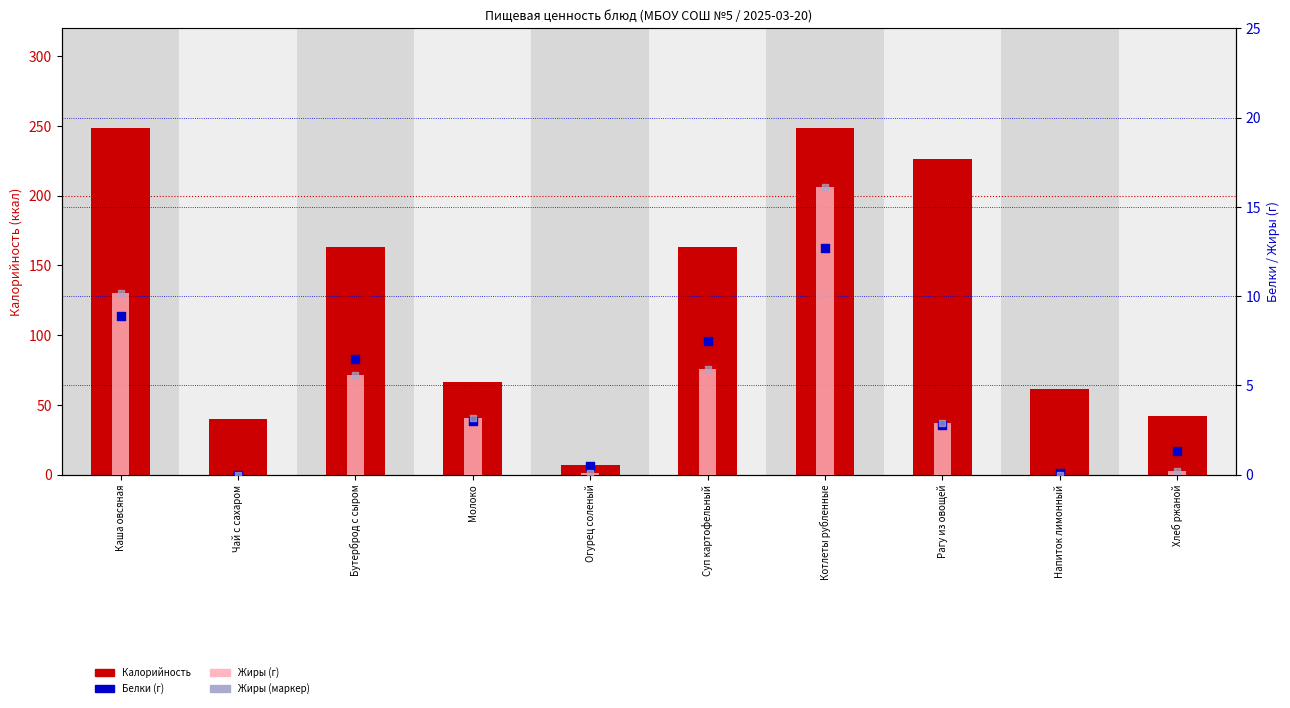

Which series has the widest spread of Y values?

Калорийность